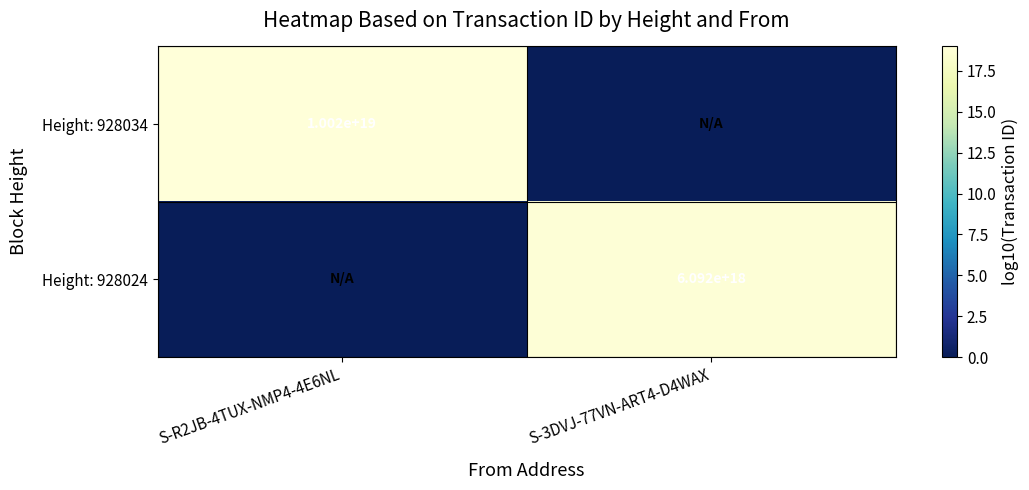

At which category is the sum across all series the highest?

S-R2JB-4TUX-NMP4-4E6NL